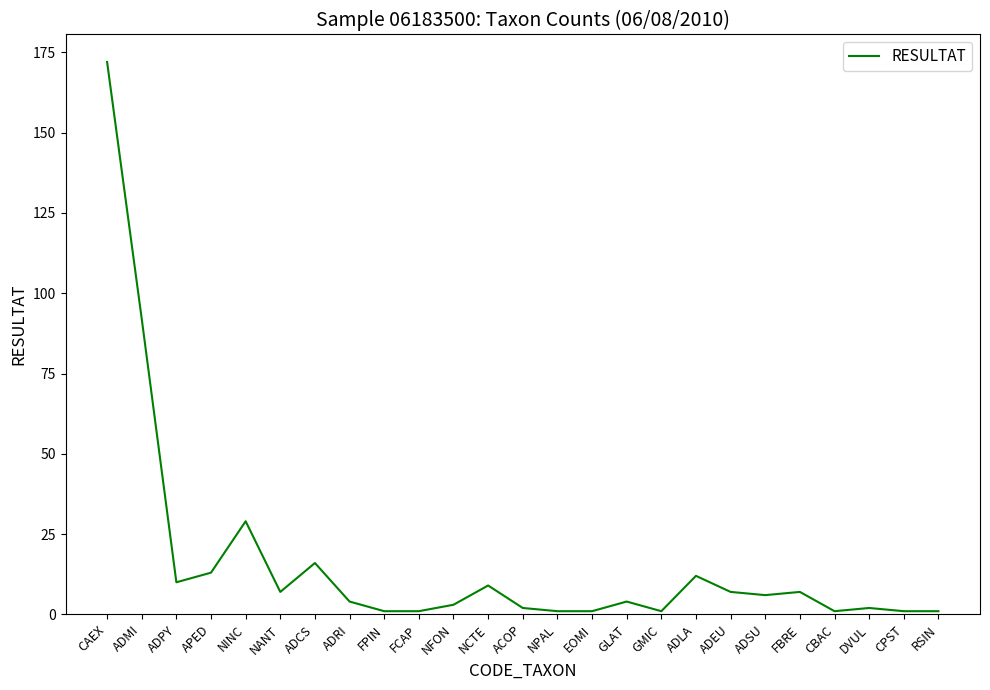

Between NFON and CPST, which is larger?

NFON